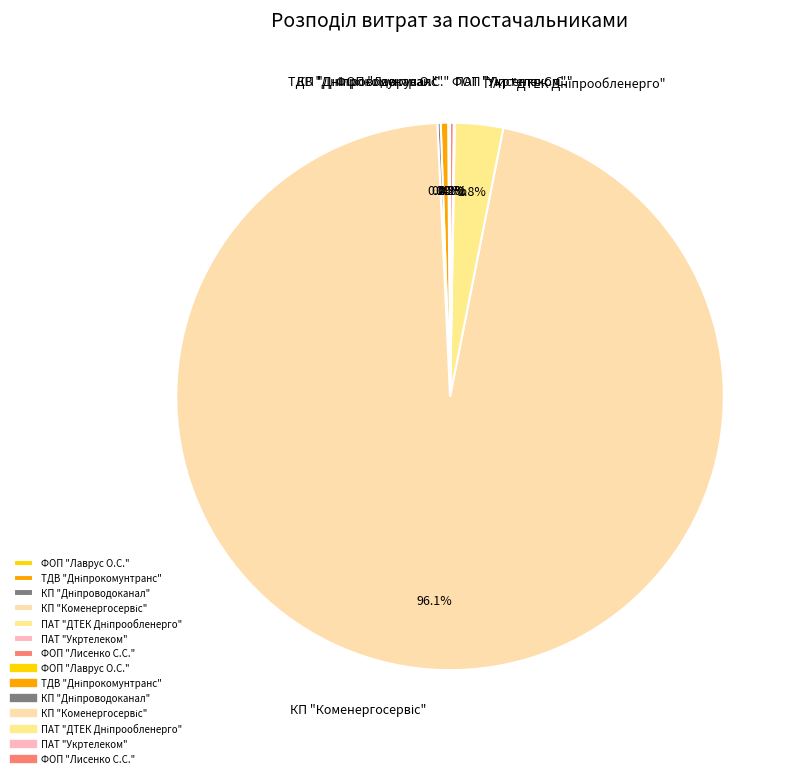

Is there any slice that represents more than half of the pie?

Yes